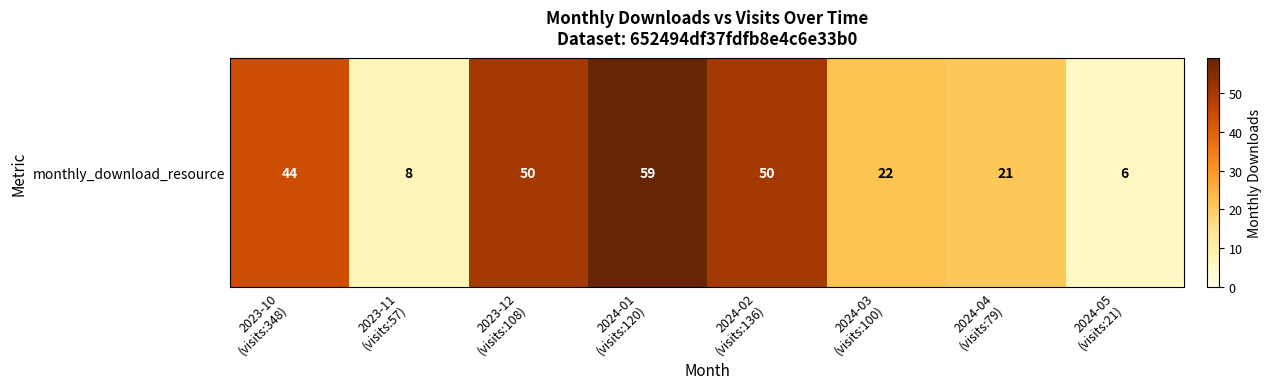

The chart shows a value of 6 at 2024-05
(visits:21). True or false?

True